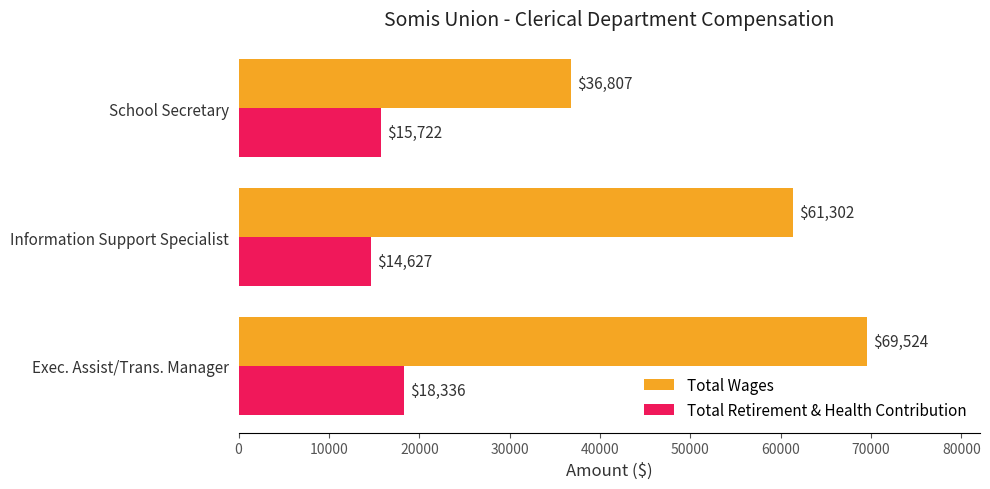

The value of Total Wages at Information Support Specialist is 61302. True or false?

True